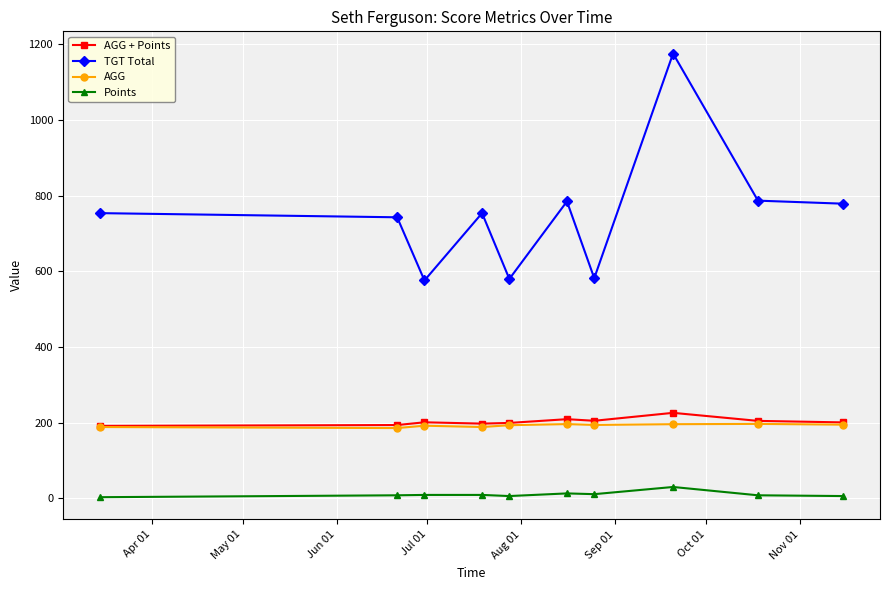

Which series has the largest total across all categories?

TGT Total